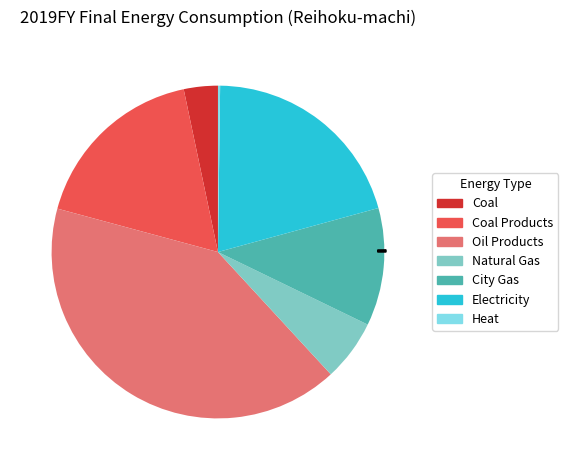

What is the total percentage of Coal Products and Oil Products?

58.6%